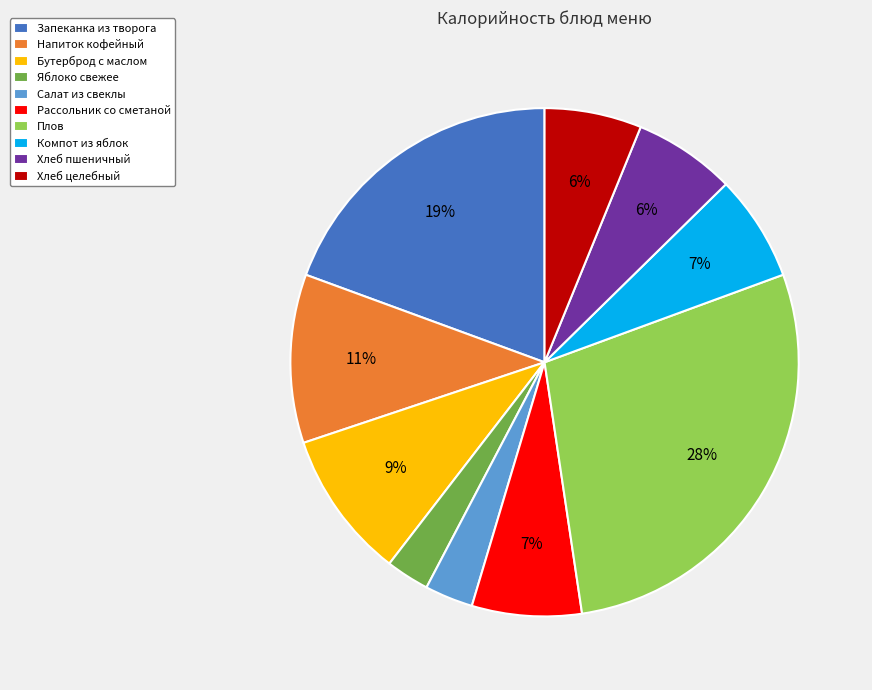

To the nearest percent, what is the combined percentage of Хлеб целебный and Плов?

34%